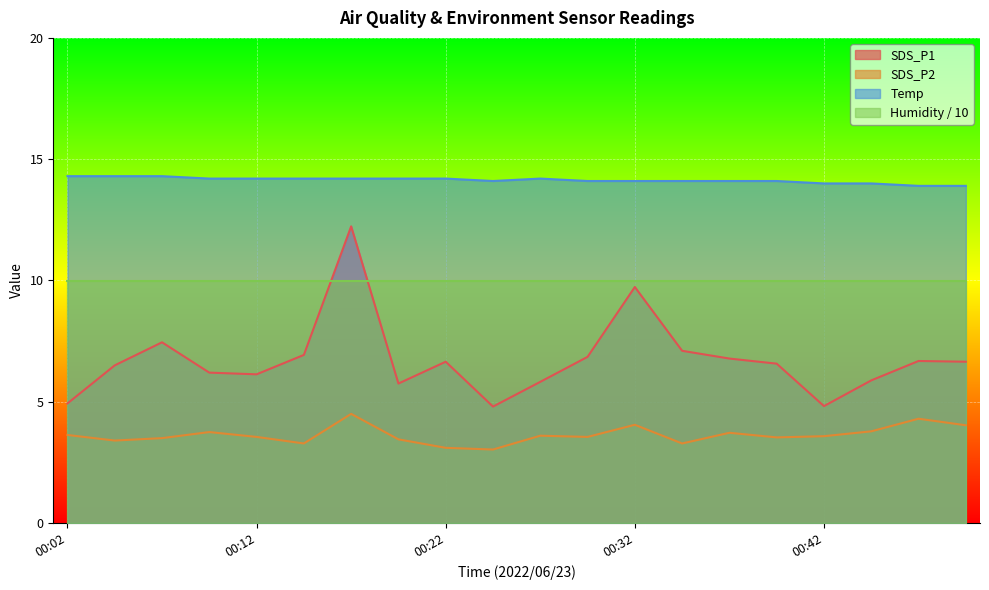

How many series are shown in this chart?

4